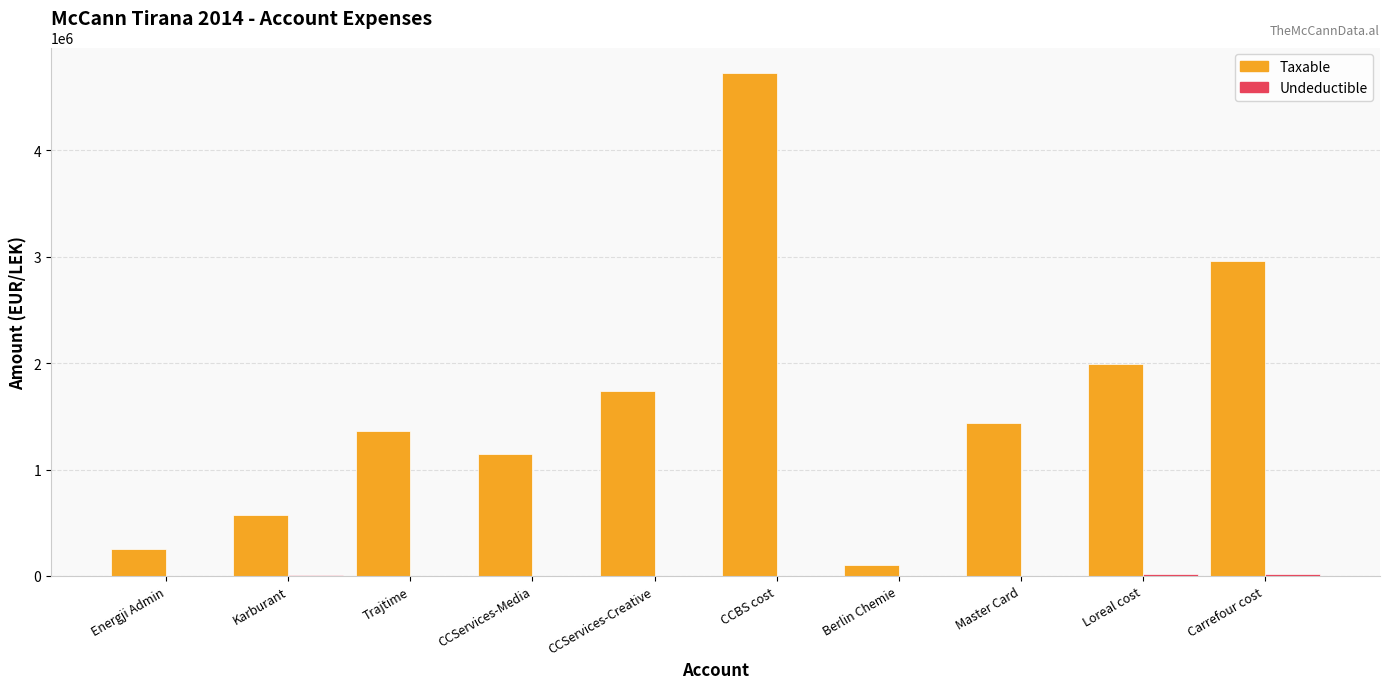

What is the sum of all Taxable values?

16300307.7